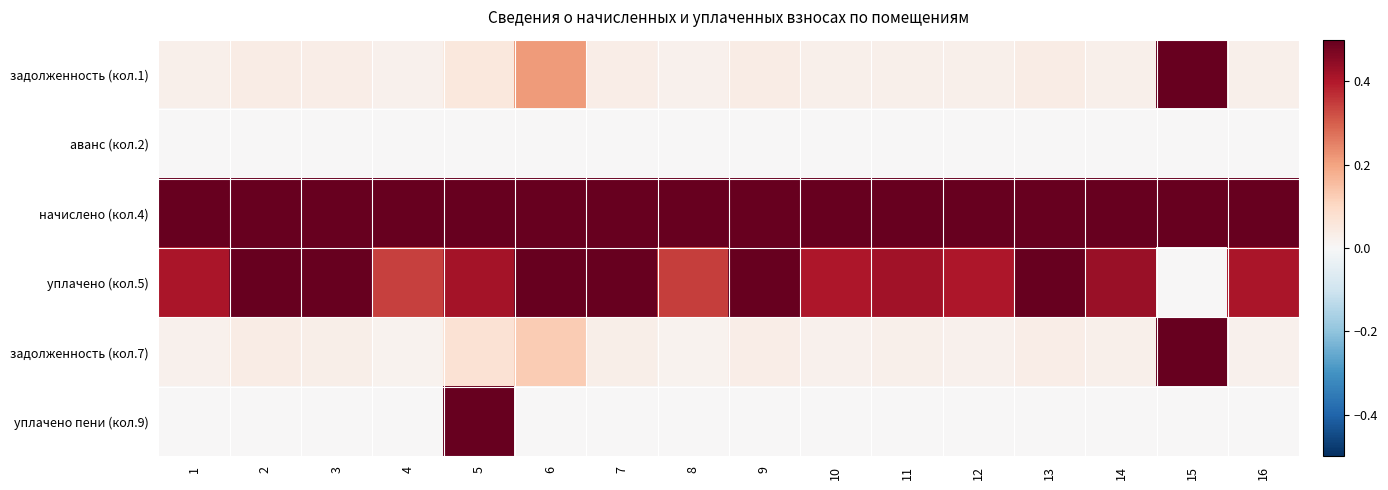

Reading right to left, transcribe all the data shown in this chart.

задолженность (кол.1): 16=0.0	15=1.0	14=0.0	13=0.0	12=0.0	11=0.0	10=0.0	9=0.0	8=0.0	7=0.0	6=0.2	5=0.1	4=0.0	3=0.0	2=0.0	1=0.0
аванс (кол.2): 16=0.0	15=0.0	14=0.0	13=0.0	12=0.0	11=0.0	10=0.0	9=0.0	8=0.0	7=0.0	6=0.0	5=0.0	4=0.0	3=0.0	2=0.0	1=0.0
начислено (кол.4): 16=0.6	15=0.7	14=0.7	13=1.0	12=0.6	11=0.7	10=0.6	9=0.9	8=0.5	7=0.8	6=0.9	5=0.7	4=0.5	3=0.8	2=1.0	1=0.6
уплачено (кол.5): 16=0.4	15=0.0	14=0.4	13=0.6	12=0.4	11=0.4	10=0.4	9=0.6	8=0.3	7=0.5	6=1.0	5=0.4	4=0.3	3=0.5	2=0.6	1=0.4
задолженность (кол.7): 16=0.0	15=1.0	14=0.0	13=0.0	12=0.0	11=0.0	10=0.0	9=0.0	8=0.0	7=0.0	6=0.1	5=0.1	4=0.0	3=0.0	2=0.0	1=0.0
уплачено пени (кол.9): 16=0.0	15=0.0	14=0.0	13=0.0	12=0.0	11=0.0	10=0.0	9=0.0	8=0.0	7=0.0	6=0.0	5=1.0	4=0.0	3=0.0	2=0.0	1=0.0